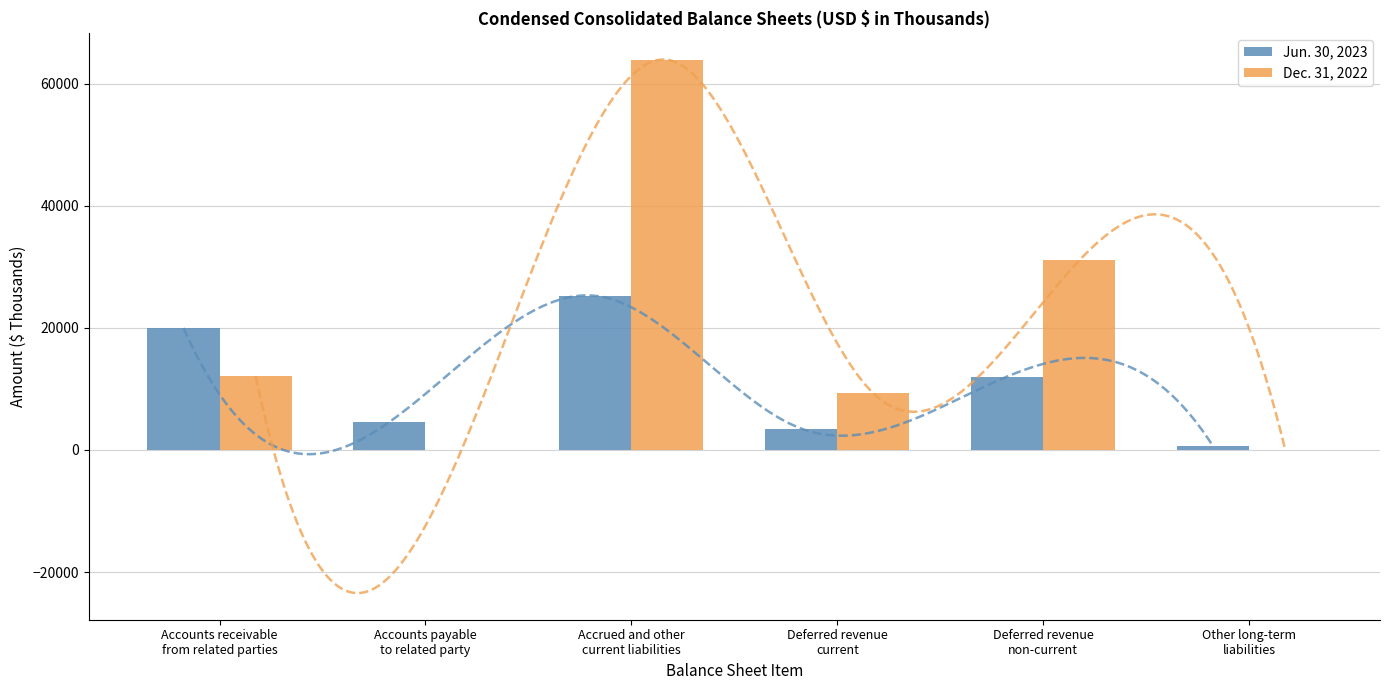

How many values in the Jun. 30, 2023 series are below 12015?

3